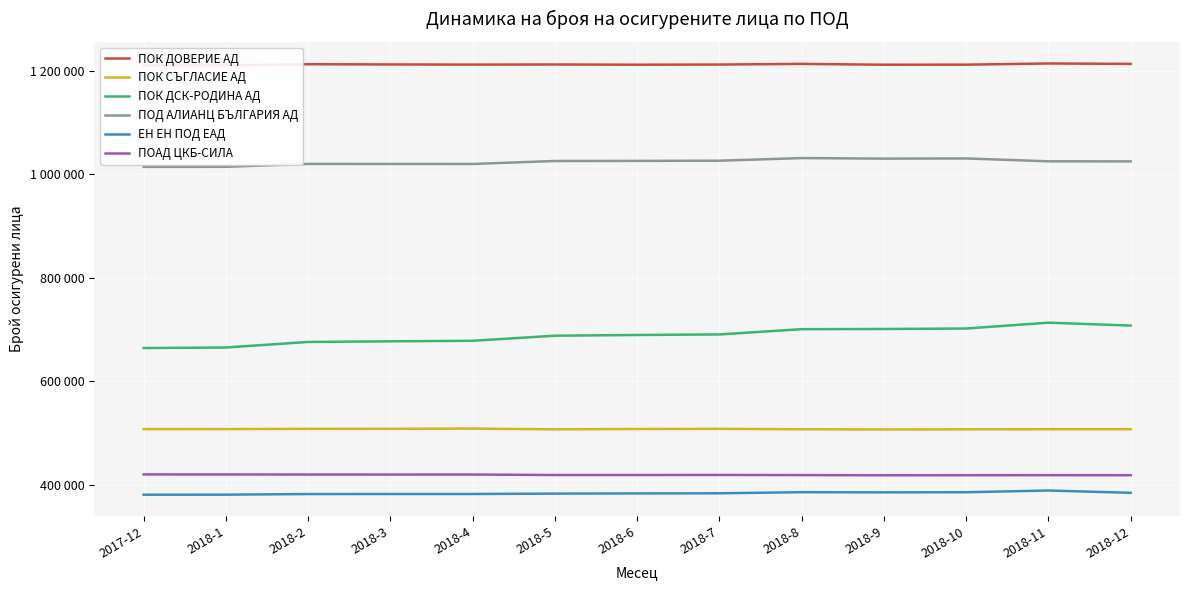

What is the sum of the ПОК ДСК-РОДИНА АД values at 2018-9 and 2017-12?

1365248